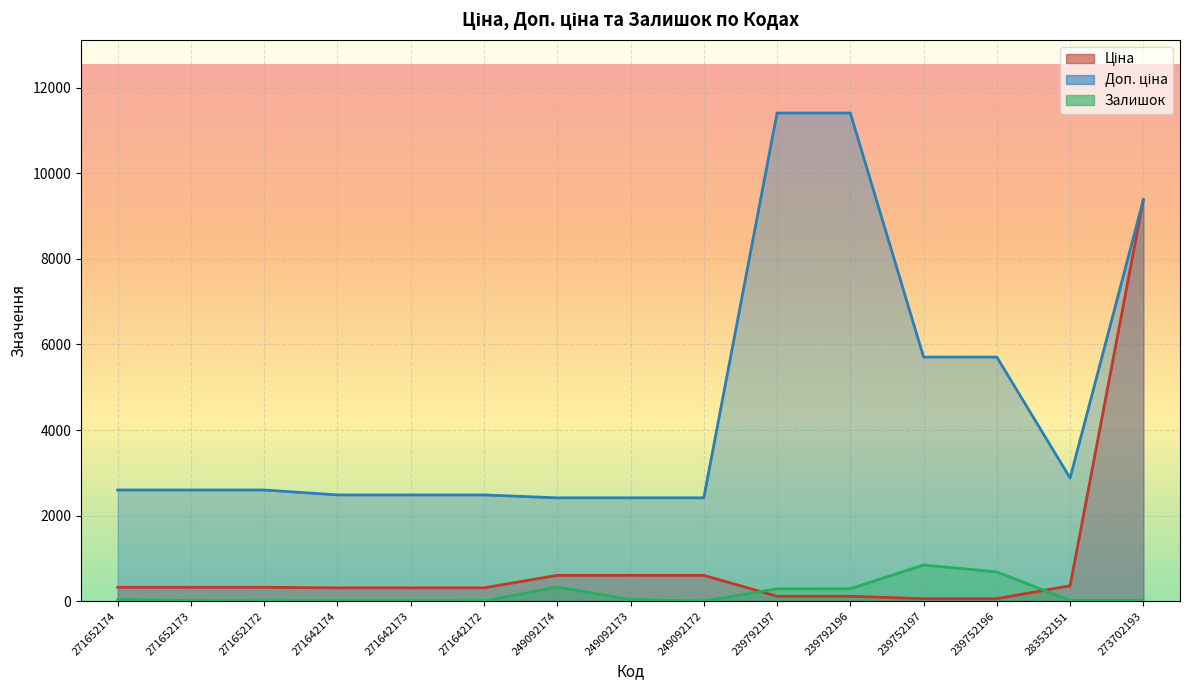

At which category is the sum across all series the highest?

273702193